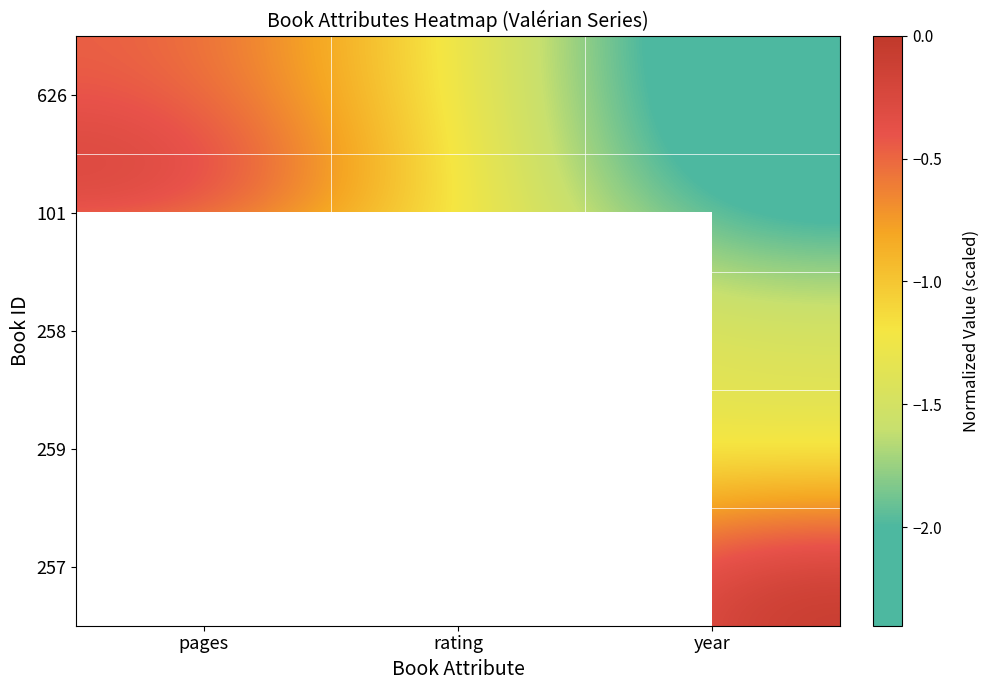

How many series are shown in this chart?

5